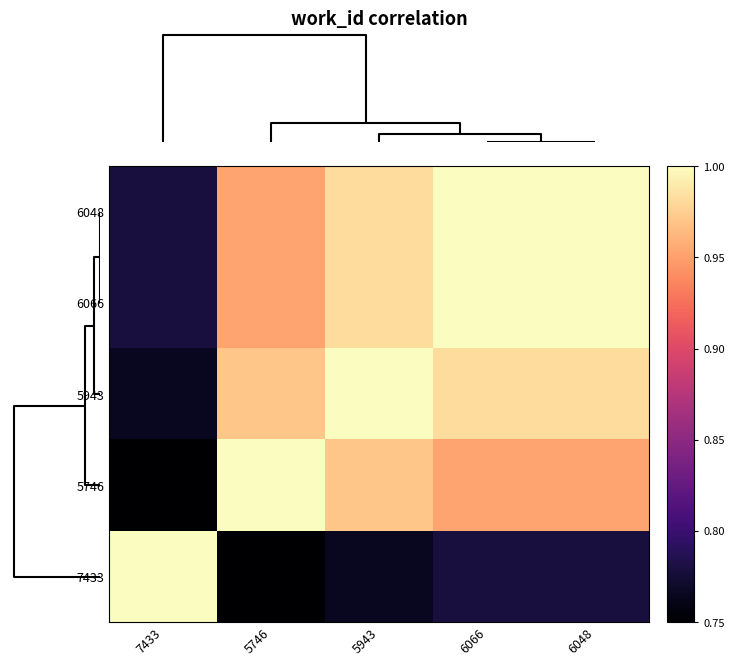

Reading left to right, what are all the values shown in this chart?

6048: 7433=0.8	5746=1.0	5943=1.0	6066=1.0	6048=1.0
6066: 7433=0.8	5746=1.0	5943=1.0	6066=1.0	6048=1.0
5943: 7433=0.8	5746=1.0	5943=1.0	6066=1.0	6048=1.0
5746: 7433=0.7	5746=1.0	5943=1.0	6066=1.0	6048=1.0
7433: 7433=1.0	5746=0.7	5943=0.8	6066=0.8	6048=0.8